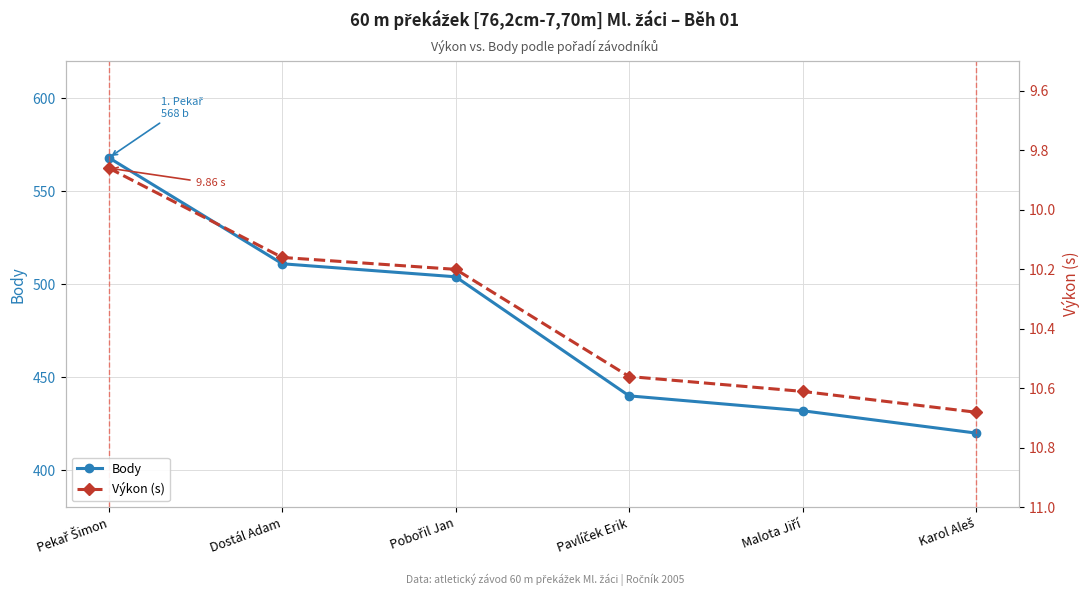

Reading left to right, what are all the values shown in this chart?

Body: 568.0	511.0	504.0	440.0	432.0	420.0
Výkon (s): 9.9	10.2	10.2	10.6	10.6	10.7